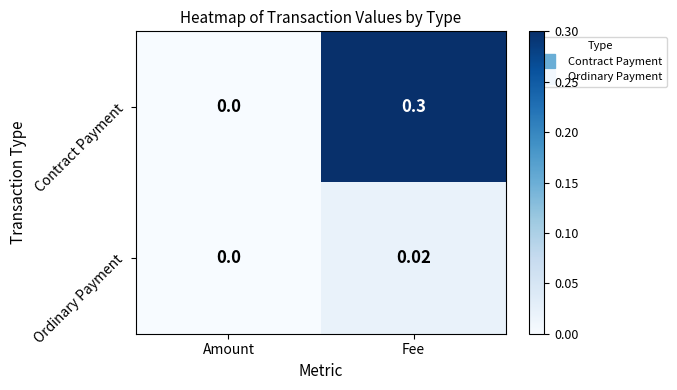

Which label corresponds to the largest value in the chart?

Fee